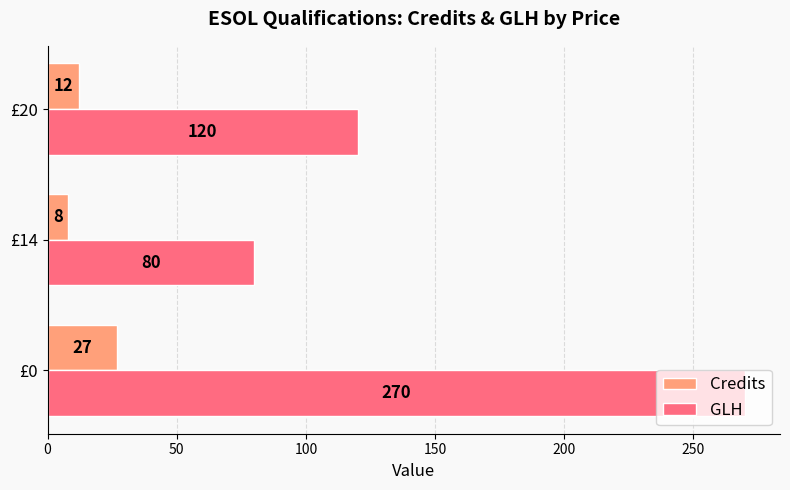

Count the Credits values in the range 8 to 27.

3